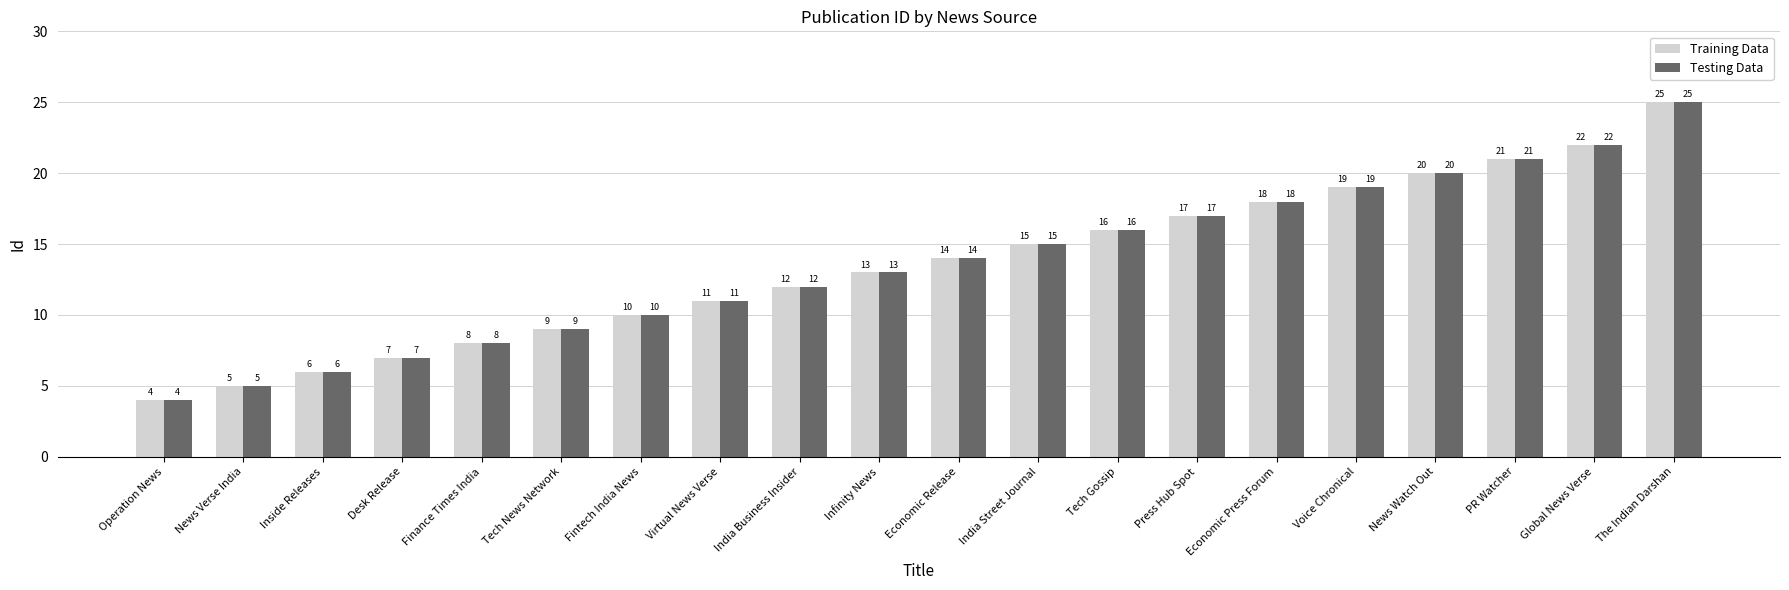

Does the chart contain stacked bars?

No